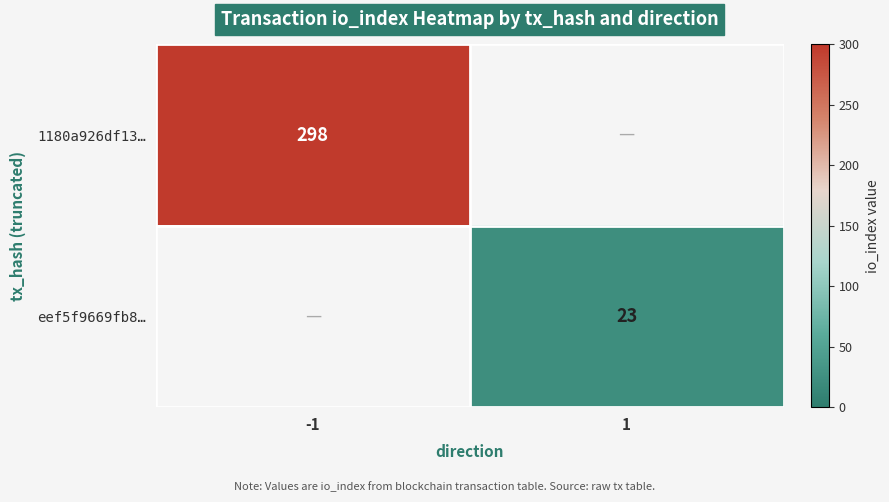

True or false: 1180a926df13… has a value of 298 at -1.

True